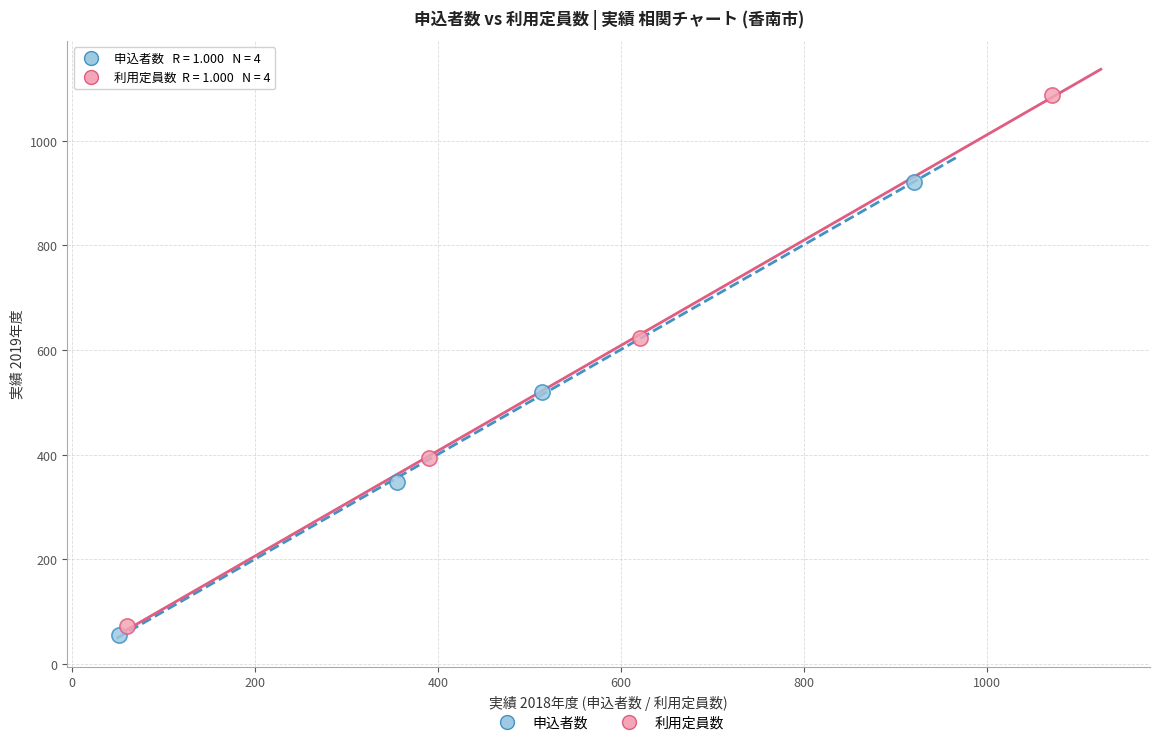

Which series reaches the minimum Y coordinate?

申込者数